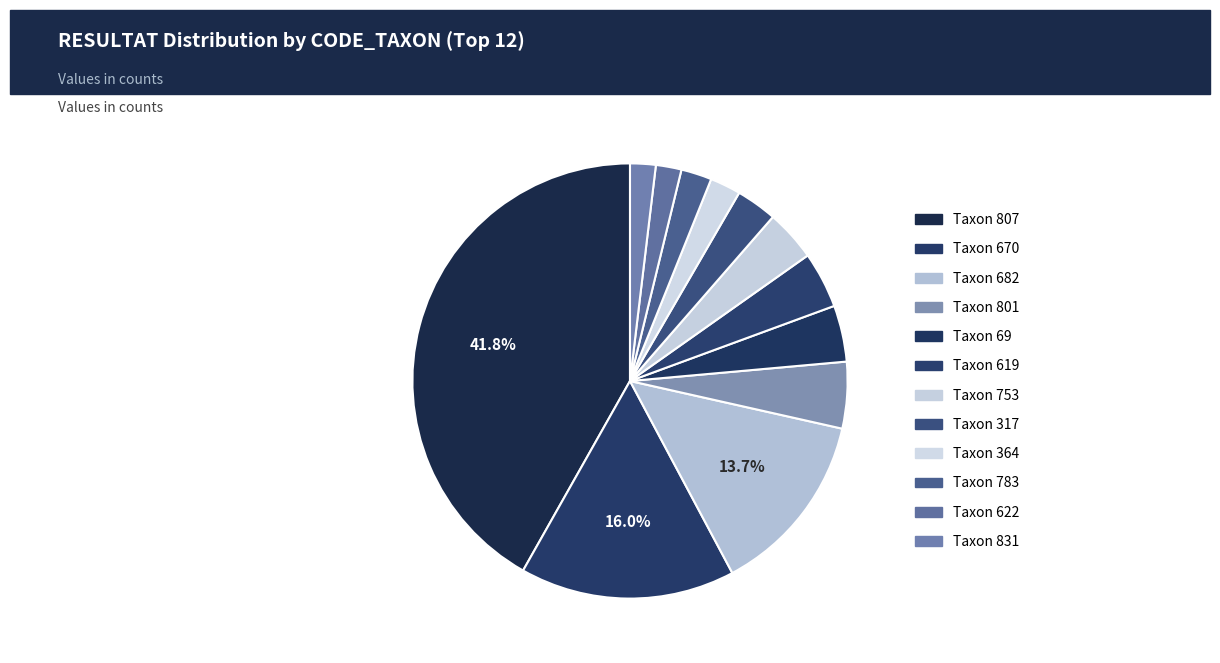

How many slices are in this pie chart?

12